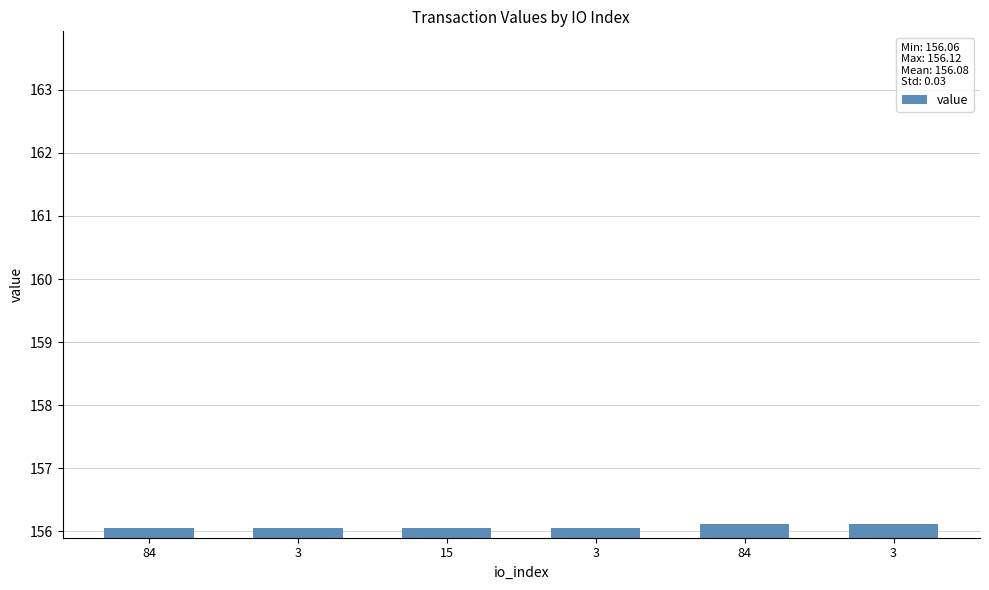

Approximately how many times larger is the value at 84 compared to 3?

1.0